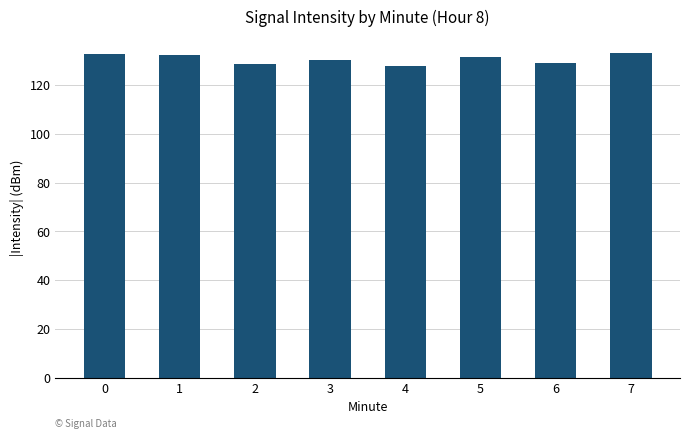

What is the value of the 5th bar from the left?

127.8